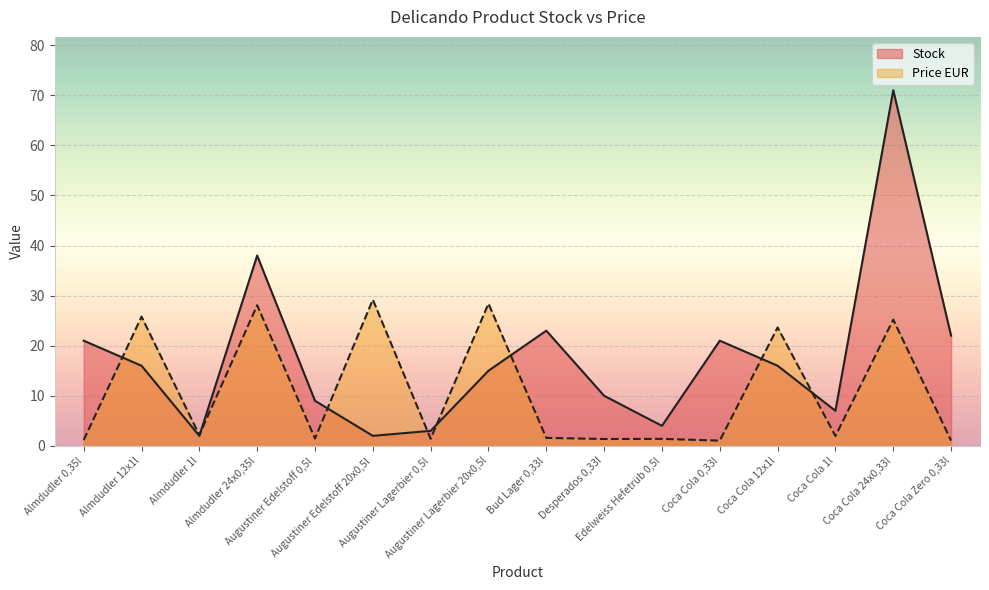

Which series has the widest spread of values?

Stock